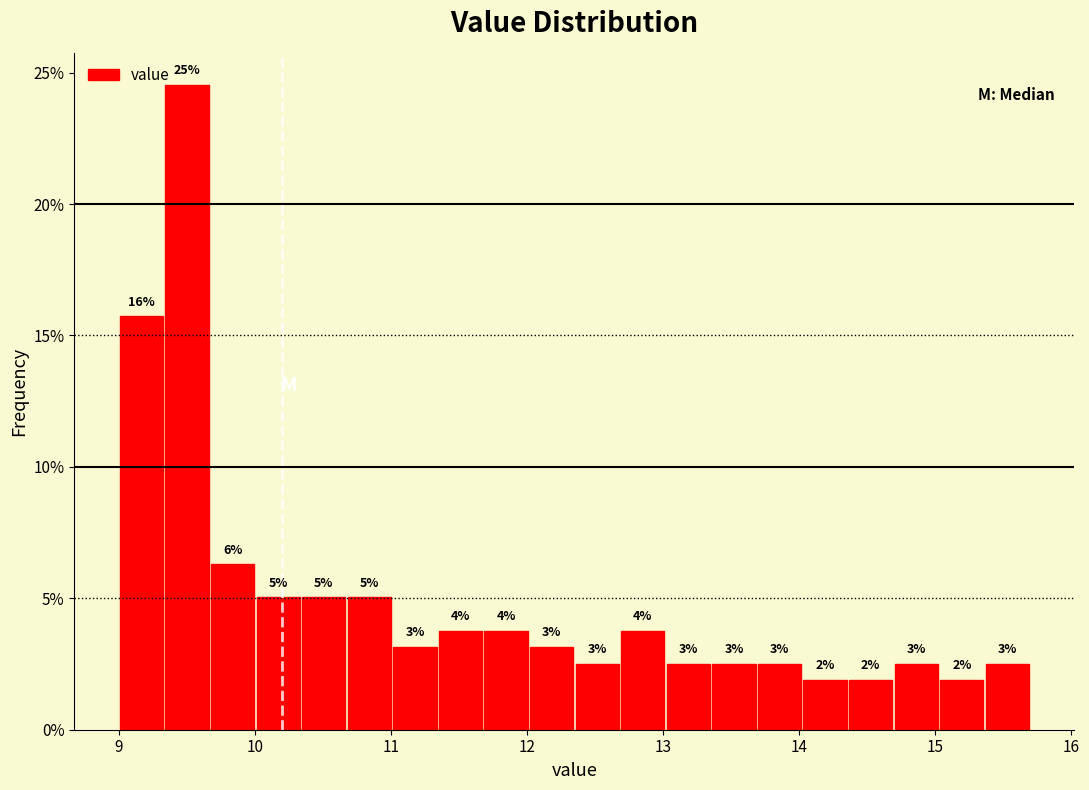

Read against the x-axis, roughly where is the centre of the tallest bar?

9.5